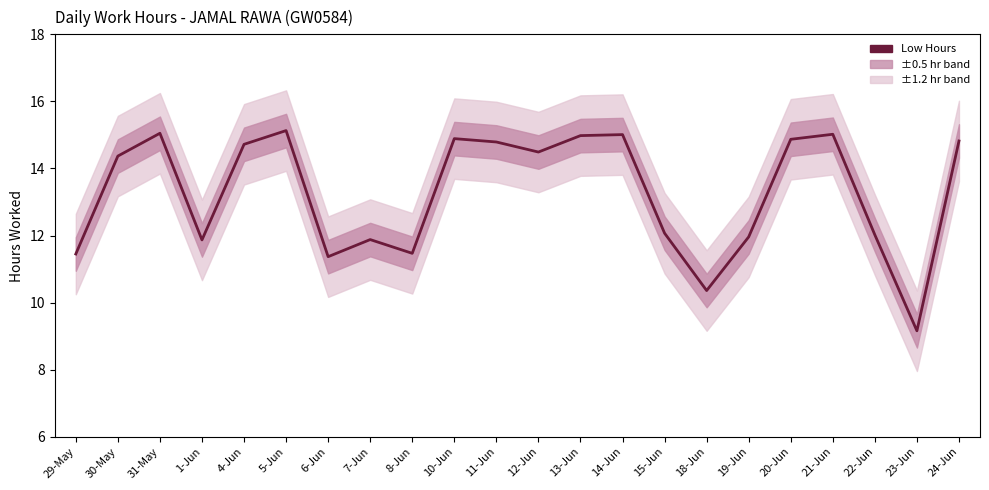

Rank the categories by value from lowest to highest.

23-Jun, 18-Jun, 6-Jun, 29-May, 8-Jun, 1-Jun, 7-Jun, 19-Jun, 22-Jun, 15-Jun, 30-May, 12-Jun, 4-Jun, 11-Jun, 24-Jun, 20-Jun, 10-Jun, 13-Jun, 14-Jun, 21-Jun, 31-May, 5-Jun